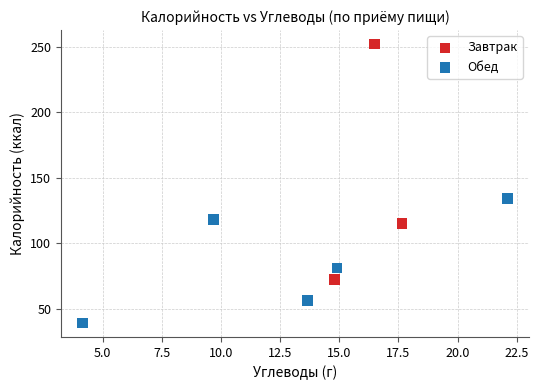

Which series contains the lowest Y value?

Обед